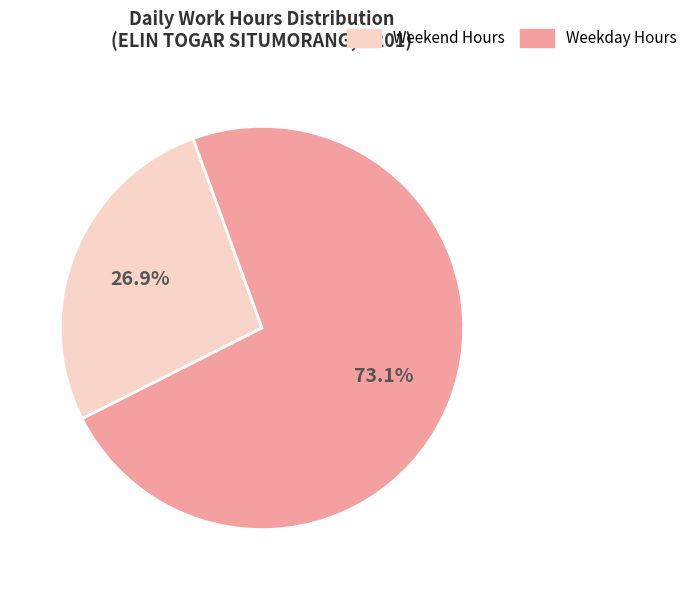

Is there a majority slice in this chart?

Yes